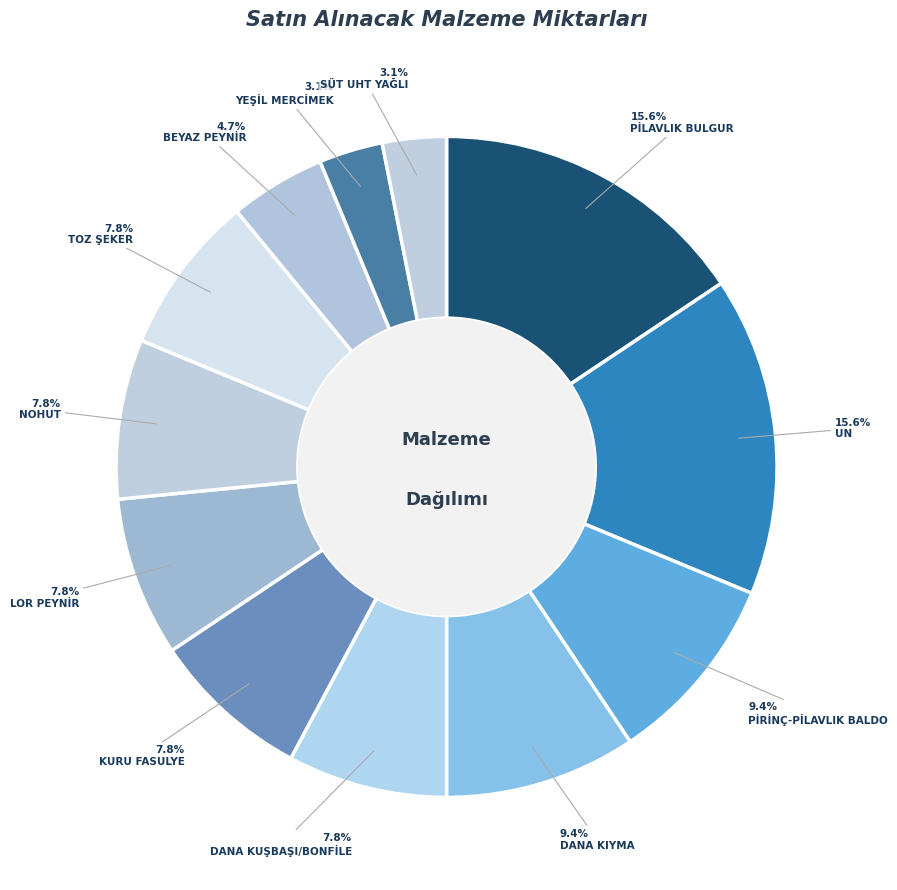

Which category has the biggest portion of the pie?

PİLAVLIK BULGUR